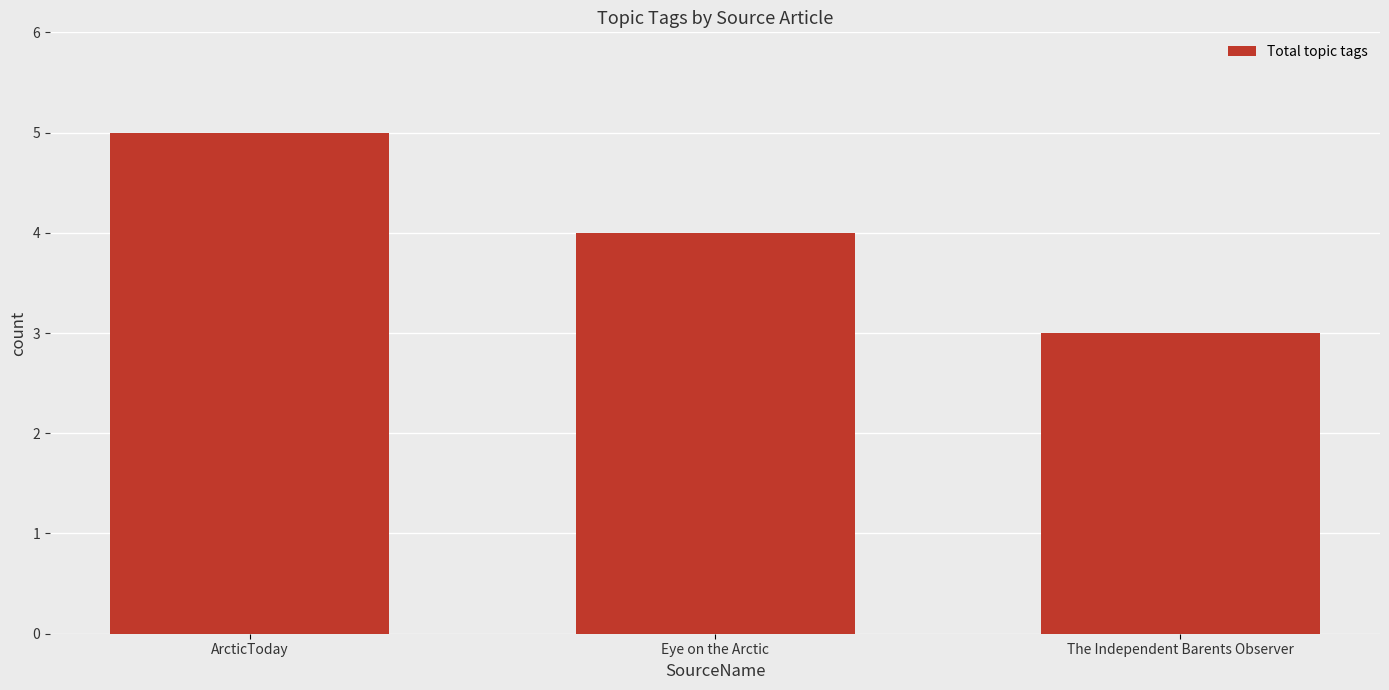

What is the difference between the maximum and minimum values?

2